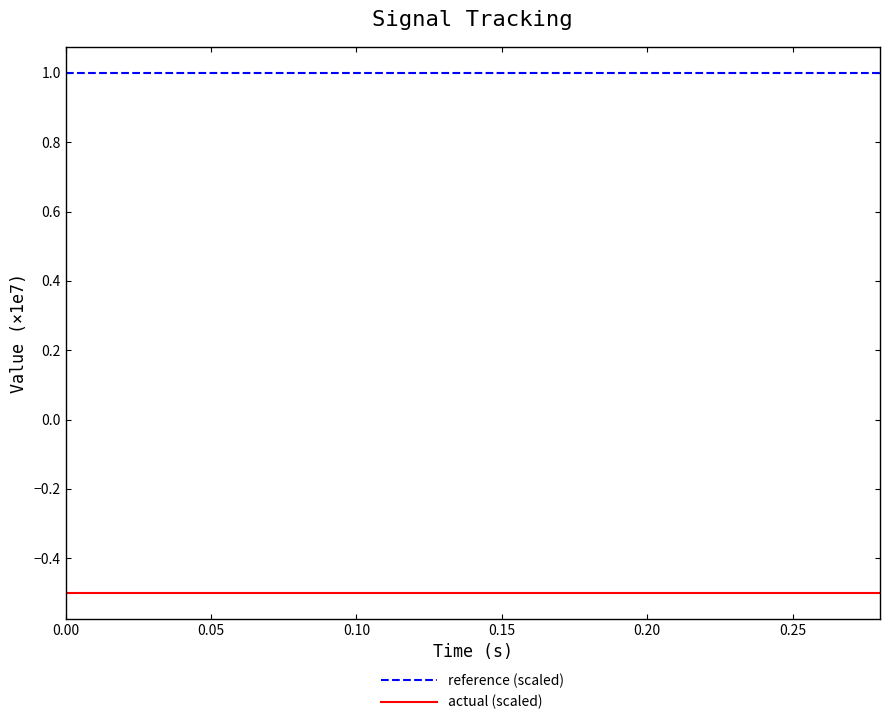

Reading left to right, transcribe all the data shown in this chart.

reference (scaled): 1.0	1.0	1.0	1.0	1.0	1.0	1.0	1.0	1.0	1.0	1.0	1.0	1.0	1.0	1.0
actual (scaled): -0.5	-0.5	-0.5	-0.5	-0.5	-0.5	-0.5	-0.5	-0.5	-0.5	-0.5	-0.5	-0.5	-0.5	-0.5